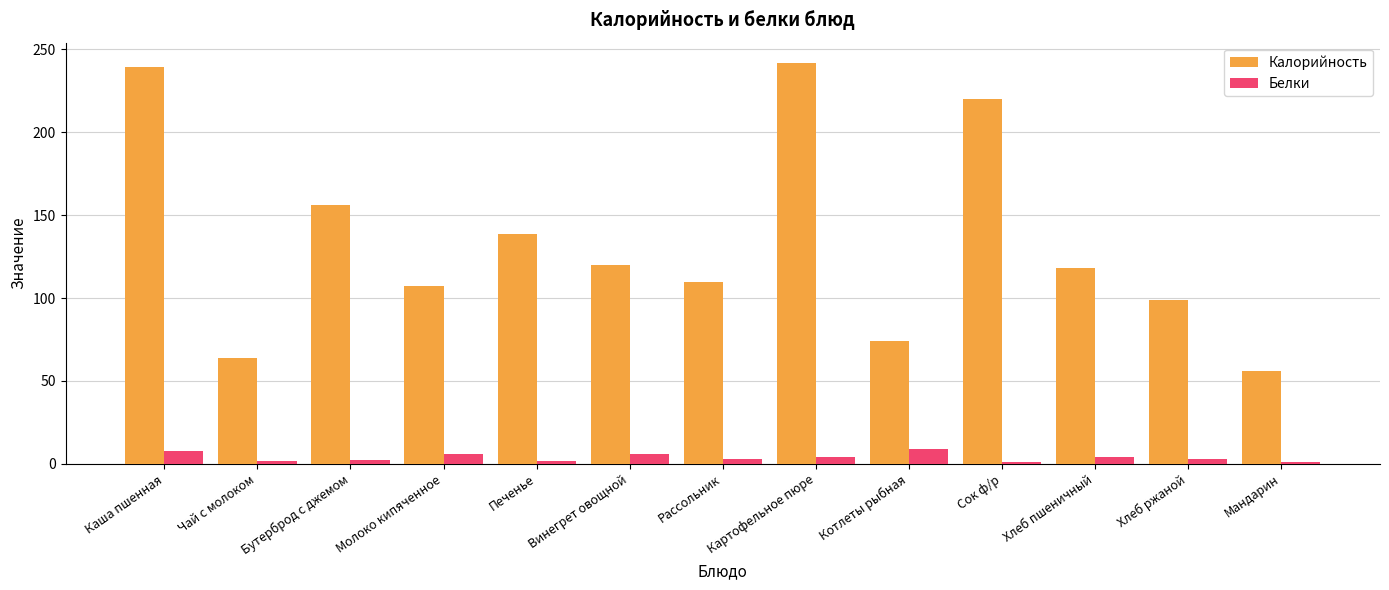

How many data points does each series have?

13